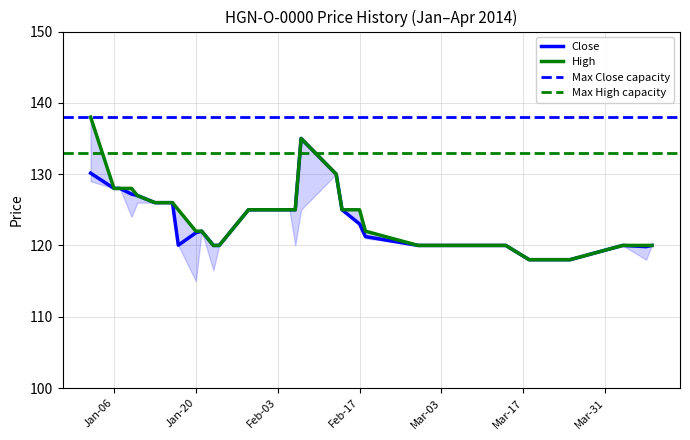

Is it true that Close equals 120.0 at 2014-03-07?

True